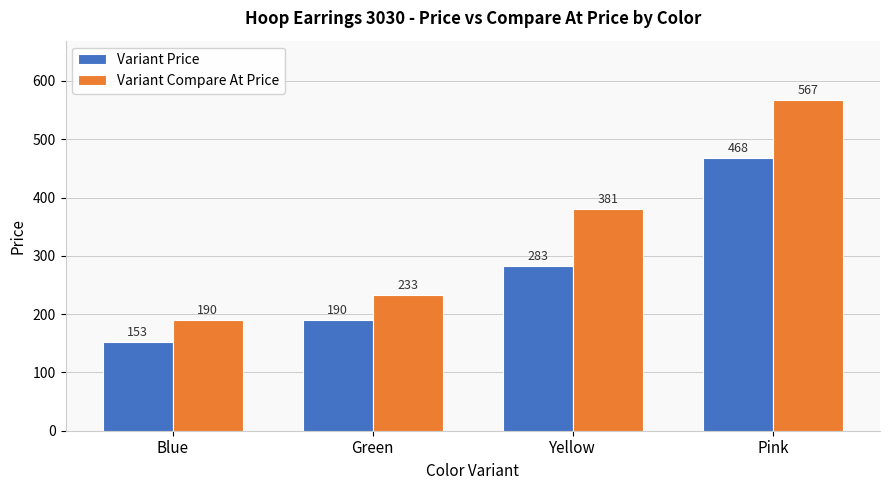

Reading left to right, transcribe all the data shown in this chart.

Variant Price: Blue=153	Green=190	Yellow=283	Pink=468
Variant Compare At Price: Blue=190	Green=233	Yellow=381	Pink=567